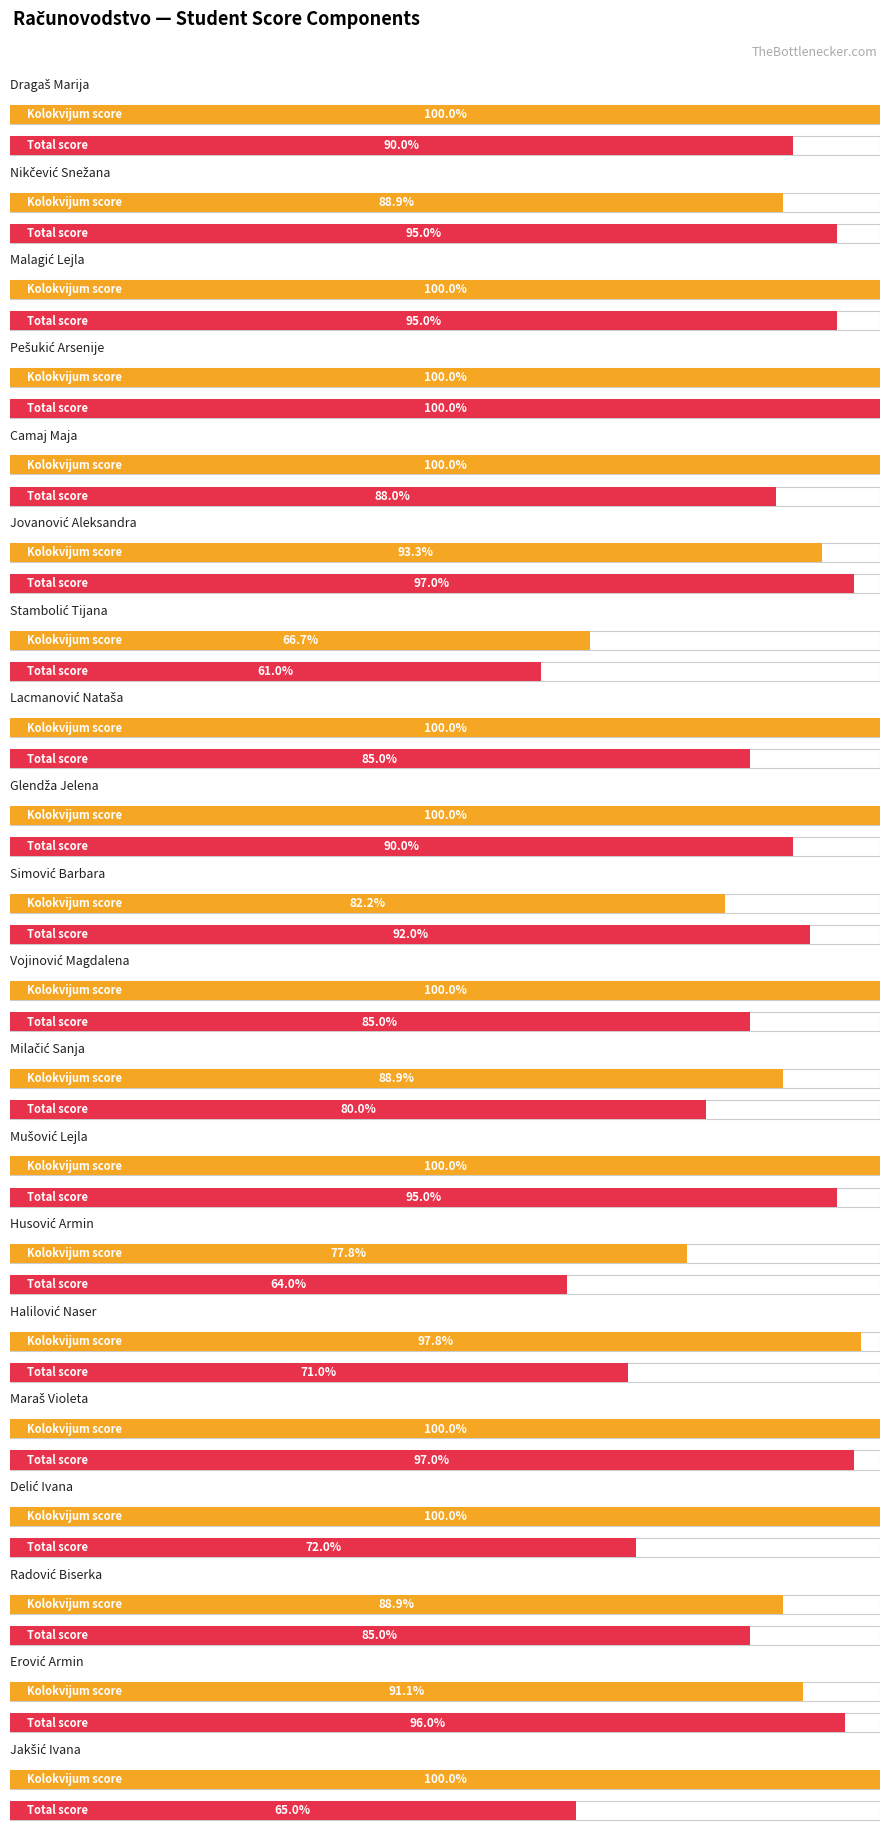

At which category is the sum across all series the highest?

Pešukić Arsenije